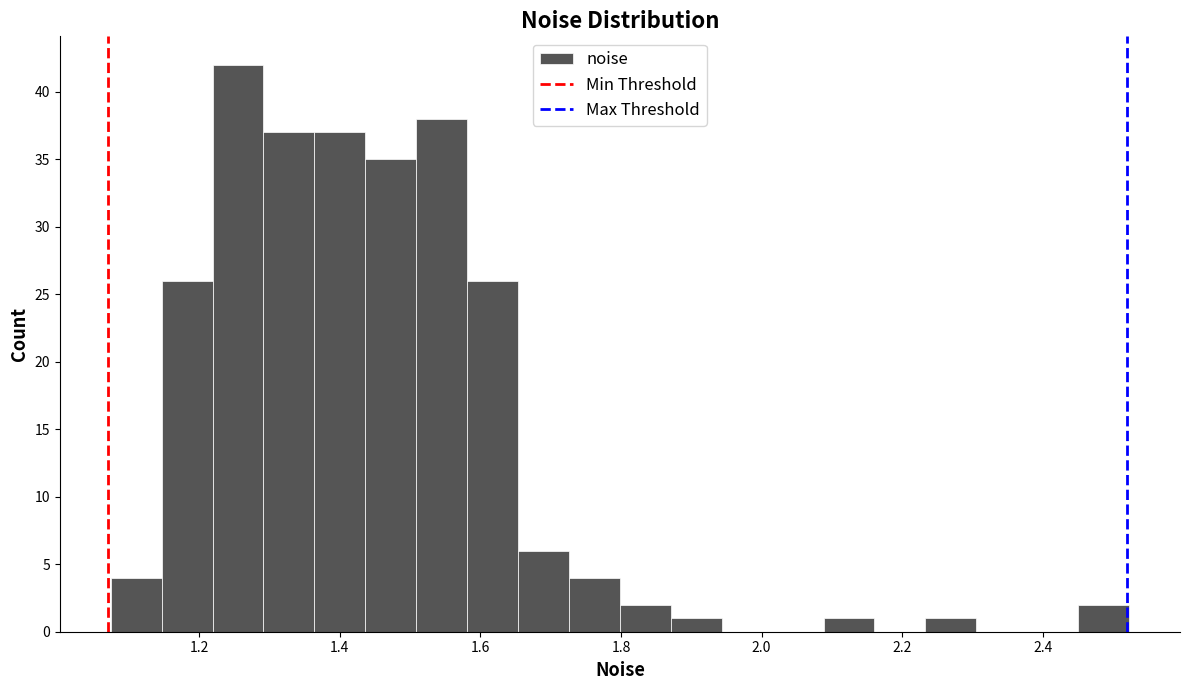

Read against the x-axis, roughly where is the centre of the tallest bar?

1.26